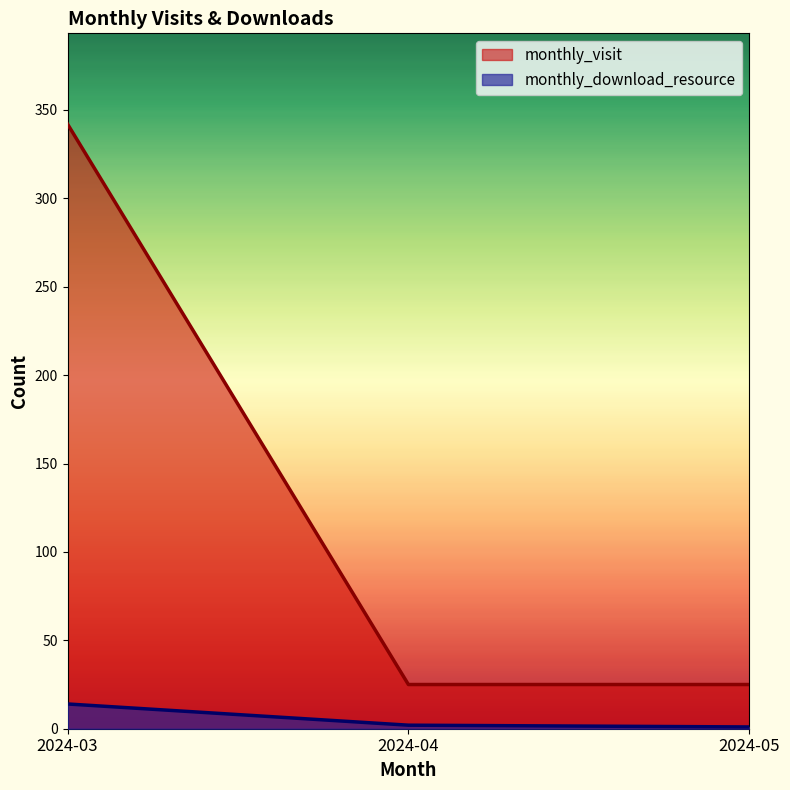

What value does the monthly_visit series have at 2024-05, to the nearest 10?

20